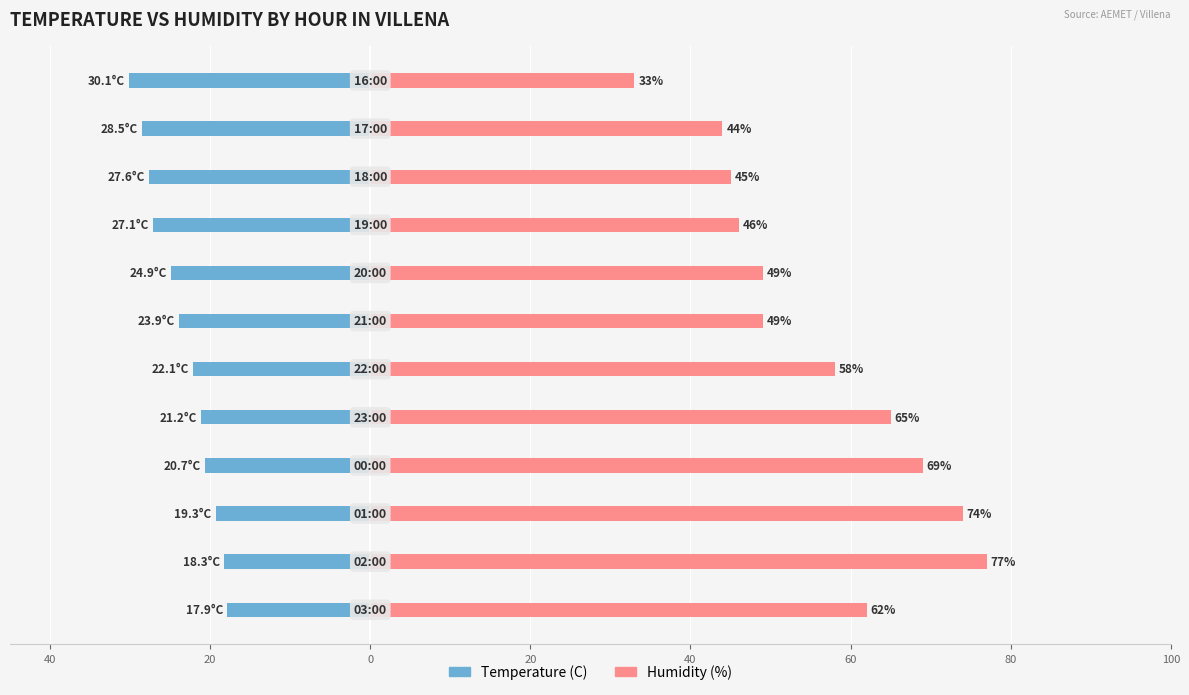

What is the difference between the second highest and second lowest values in the Humidity (%) series?

30.0